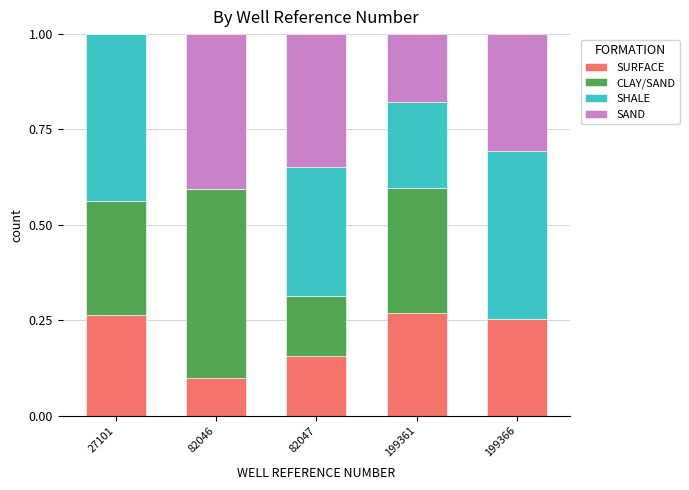

Are the bars horizontal?

No